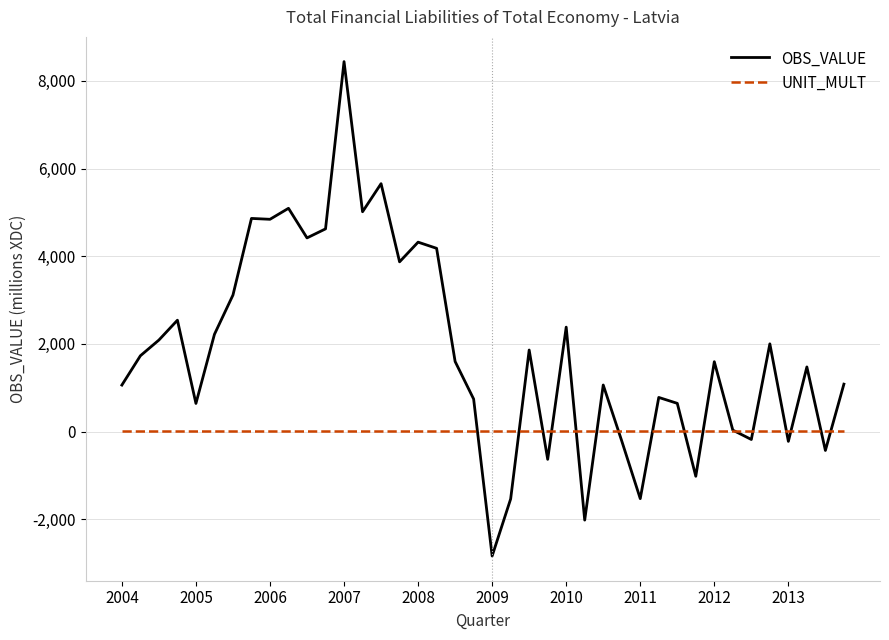

Does the chart display data point markers on the line(s)?

No